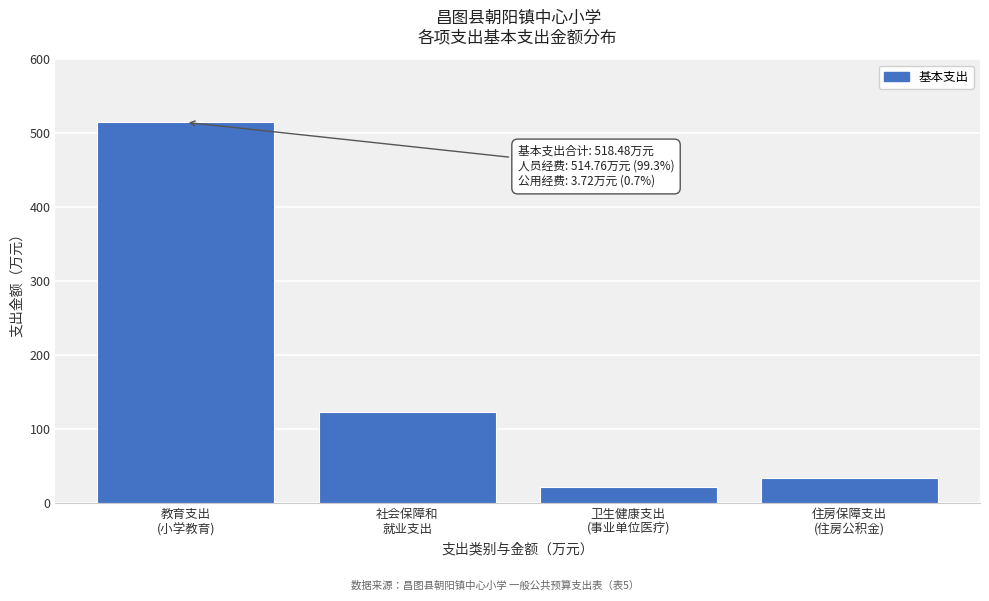

Reading right to left, list all the values displayed in this chart.

34.2	21.1	123.4	514.8